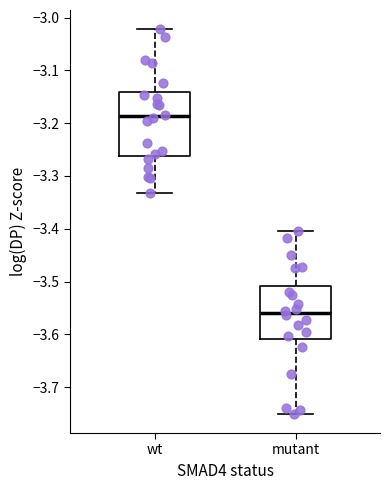

Which box's median line is the lowest?

mutant